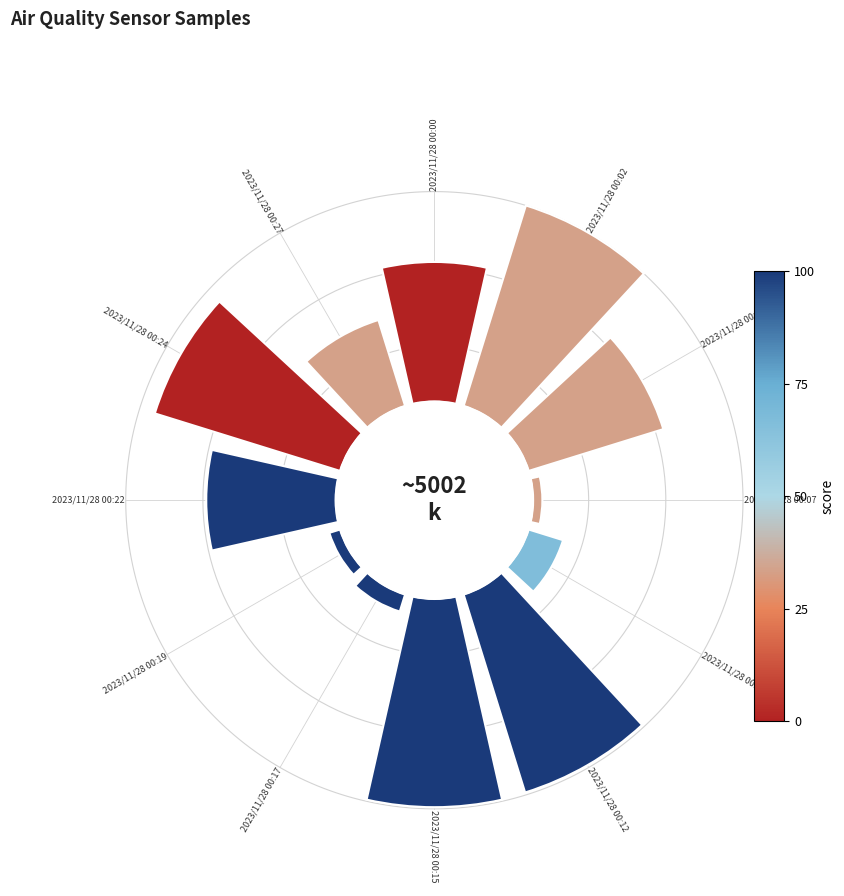

Is there any slice that represents more than half of the pie?

No